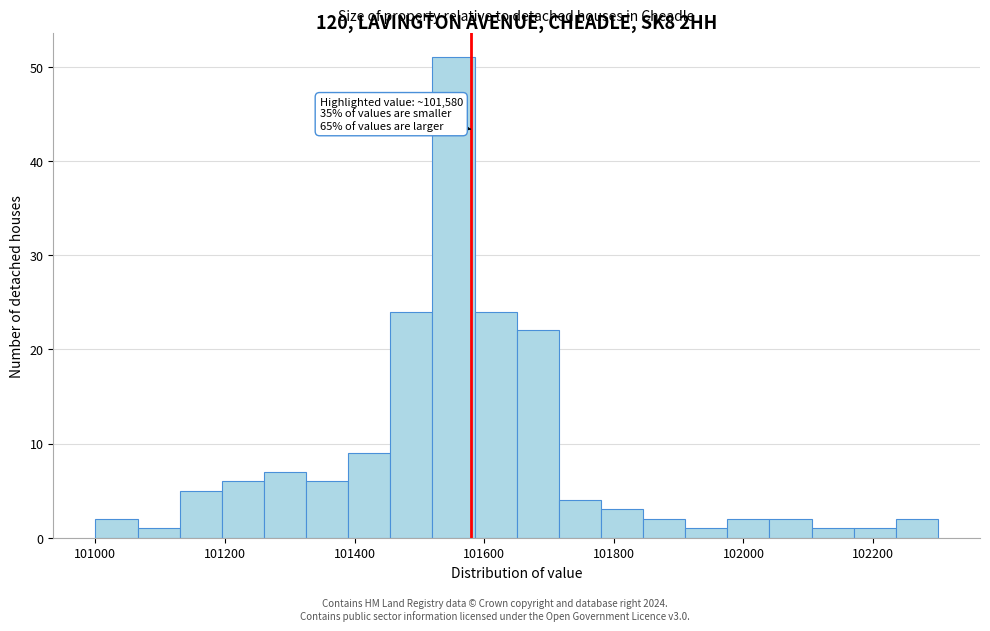

Read against the x-axis, roughly where is the centre of the tallest bar?

101560